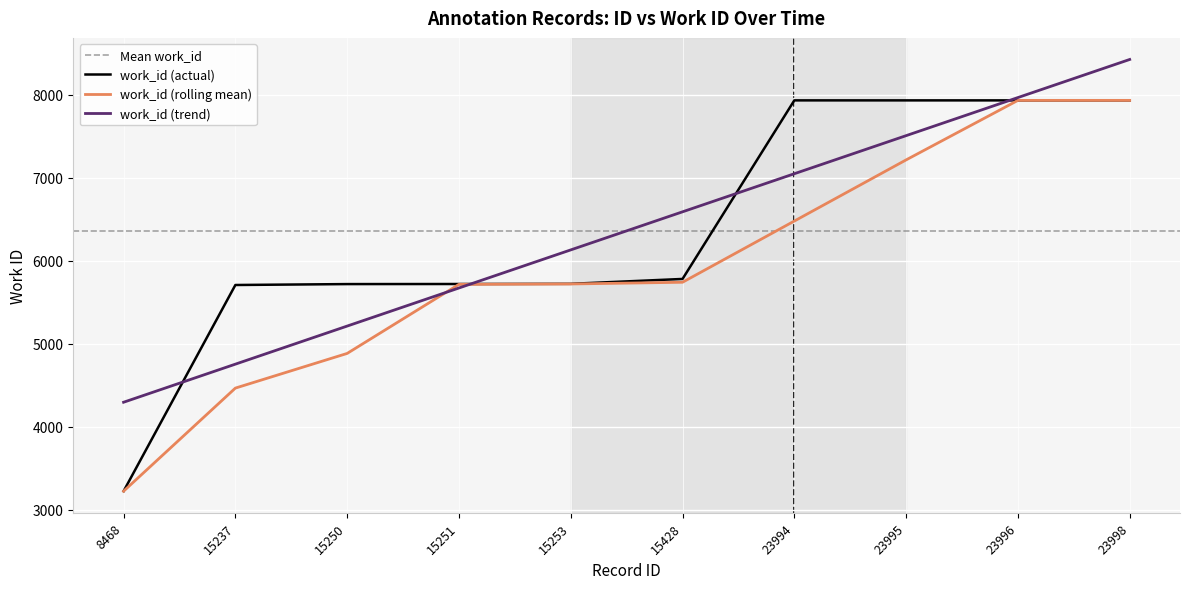

Which category has the lowest value in the work_id (actual) series?

8468